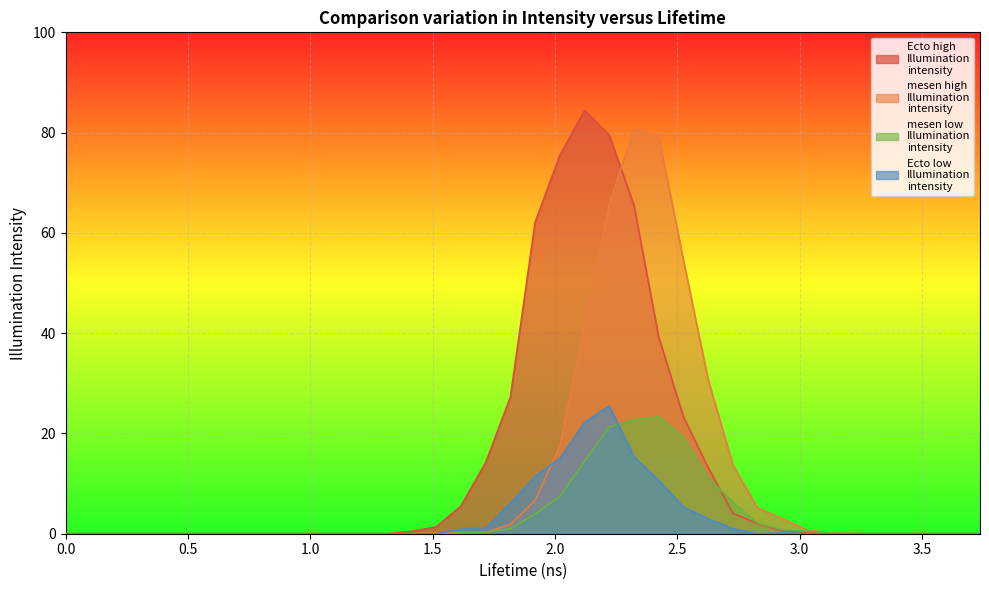

What position from the right is 2.828283?

10